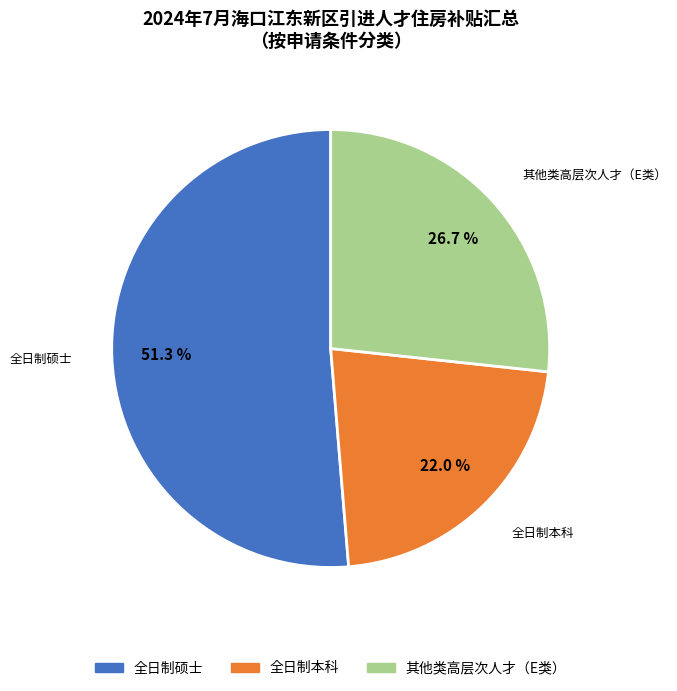

How many segments does this pie chart have?

3